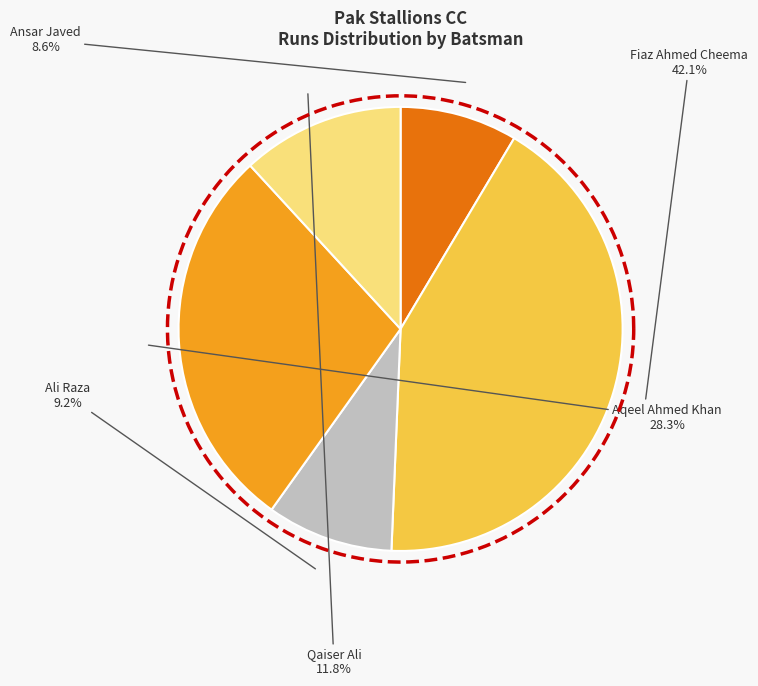

To the nearest percent, what percentage of the pie is Ali Raza?

9%